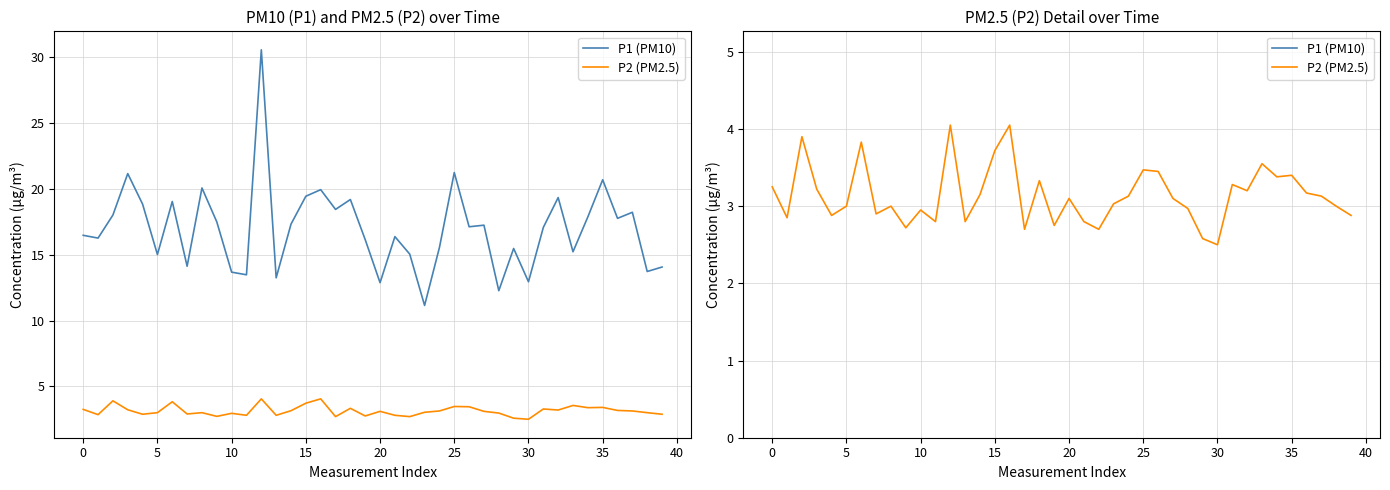

Does the chart have visible grid lines?

Yes